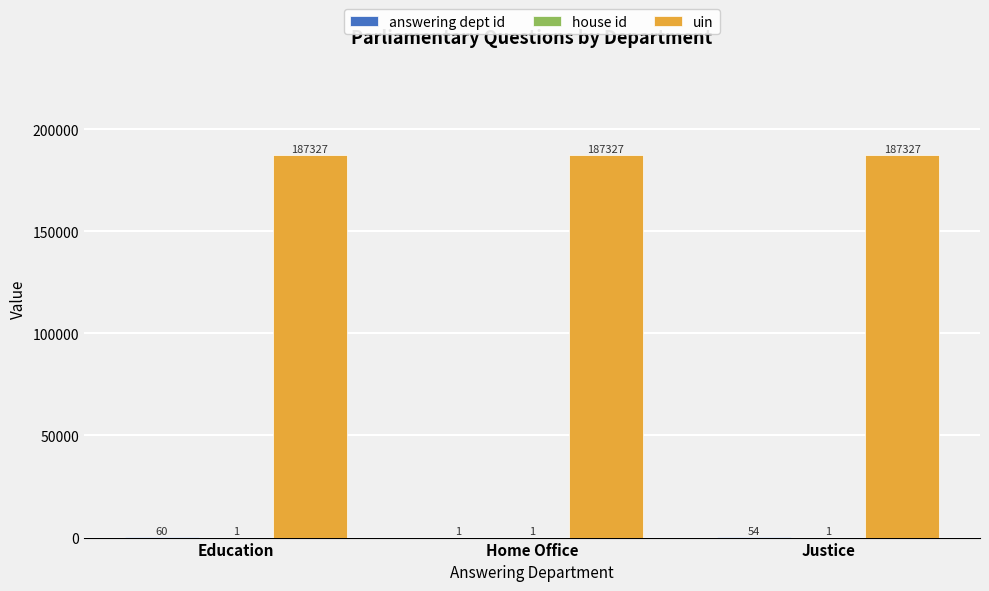

True or false: uin has a value of 187327 at Home Office.

True